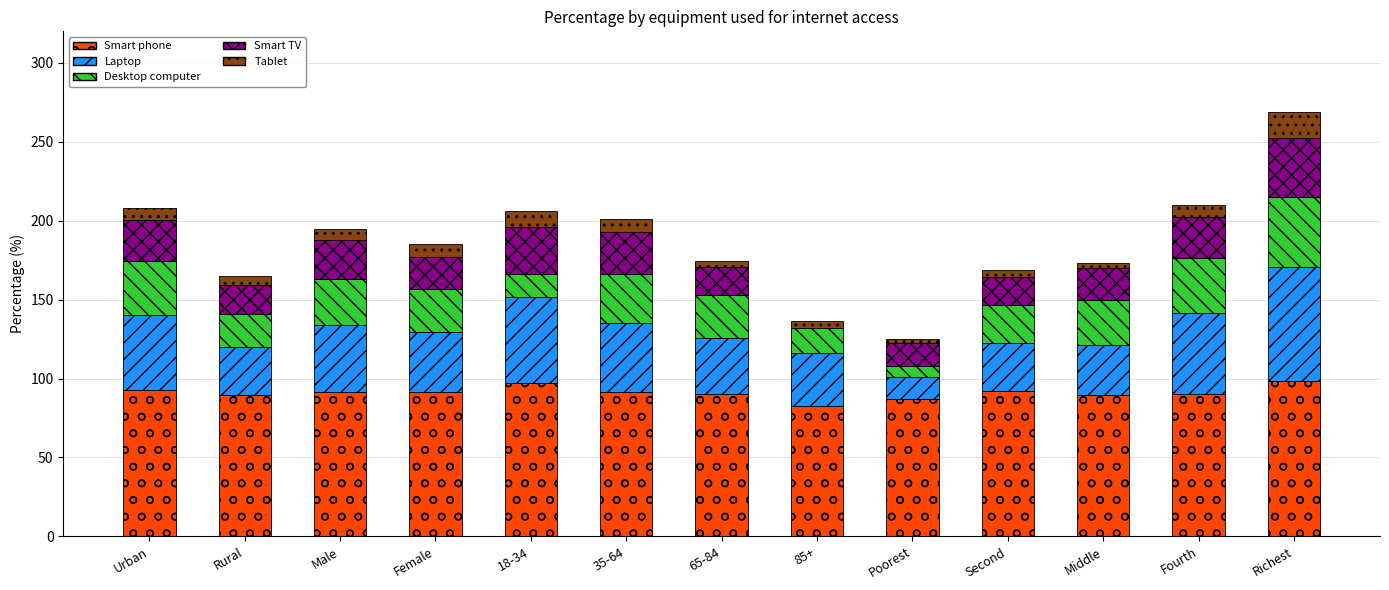

True or false: Smart phone has a value of 90.1 at Fourth.

True